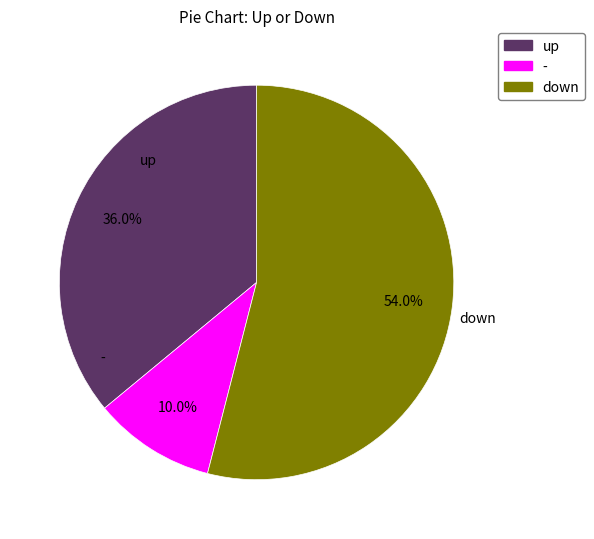

Which has a higher value, up or -?

up